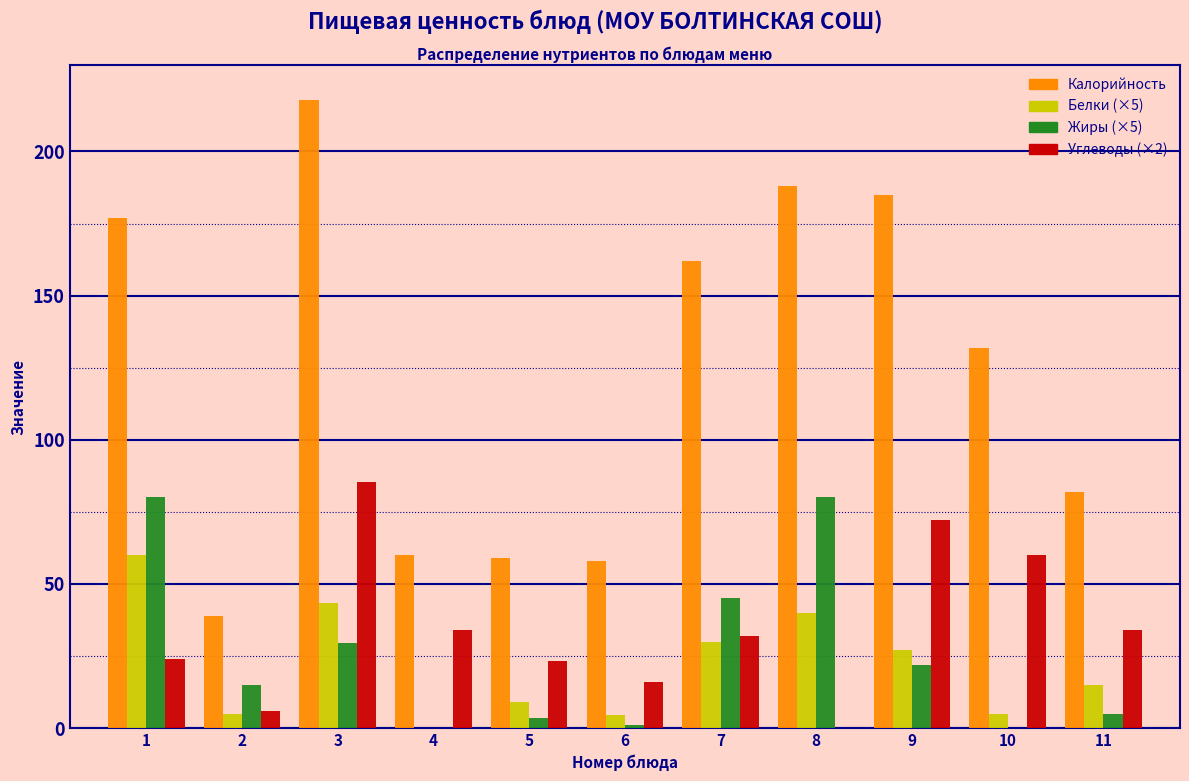

At which category is the sum across all series the highest?

3